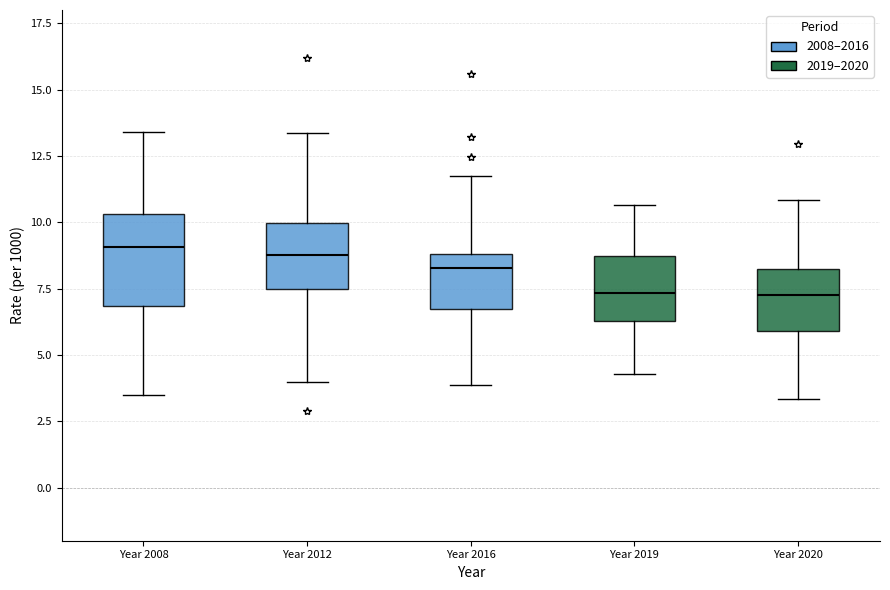

Reading left to right, read every box against the y-axis: the position of its median line, the range the box covers, and the ends of its whiskers. The values are not printed on the chart, so give them approximately, as read against the axis.

Year 2008: median 9.0, box 7.0 to 10.5, whiskers 3.5 to 13.5
Year 2012: median 9.0, box 7.5 to 10.0, whiskers 4.0 to 13.5
Year 2016: median 8.5, box 6.5 to 9.0, whiskers 4.0 to 12.0
Year 2019: median 7.5, box 6.5 to 8.5, whiskers 4.5 to 10.5
Year 2020: median 7.5, box 6.0 to 8.5, whiskers 3.5 to 11.0